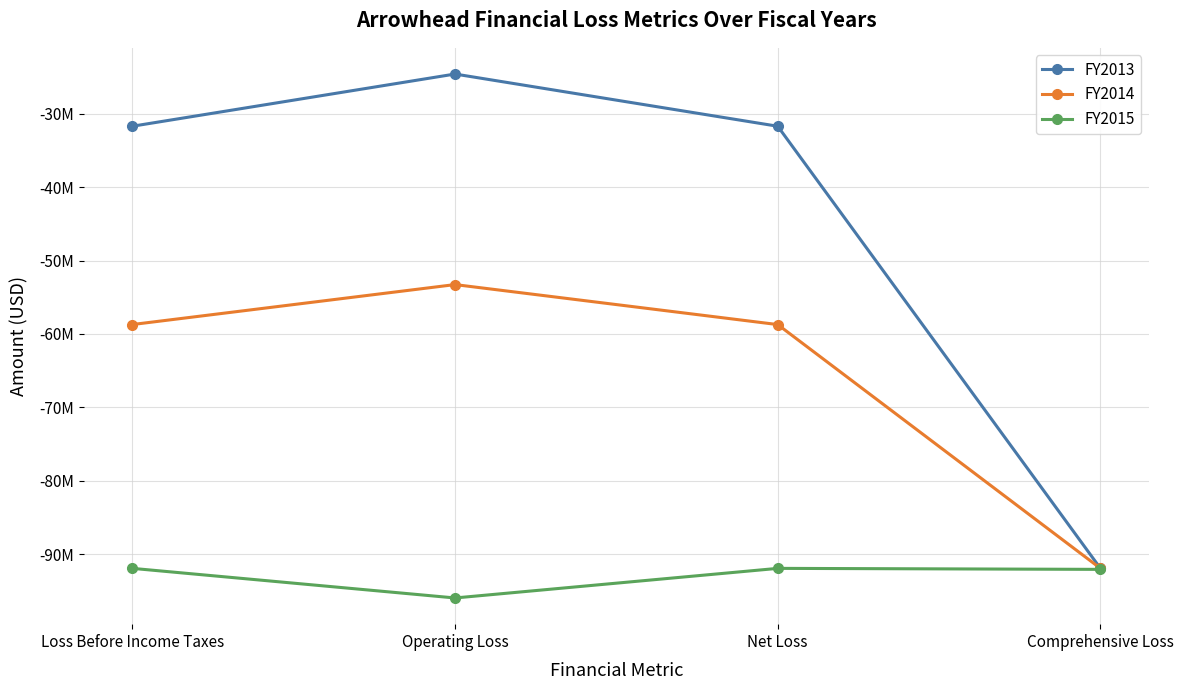

At which category does the chart reach its minimum across all series?

Operating Loss